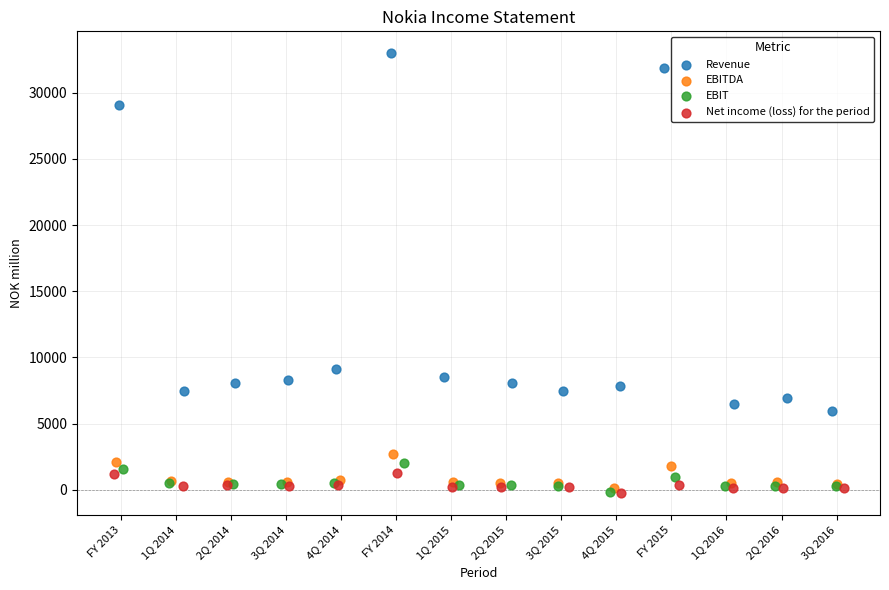

Which series reaches the maximum Y coordinate?

Revenue